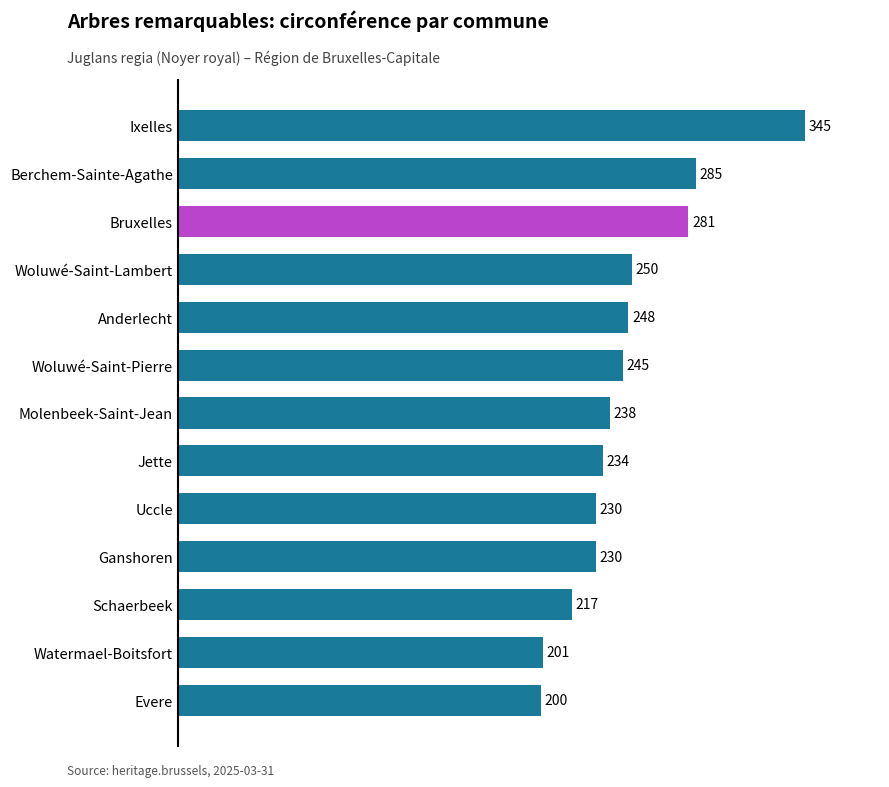

What is the sum of all values?

3204